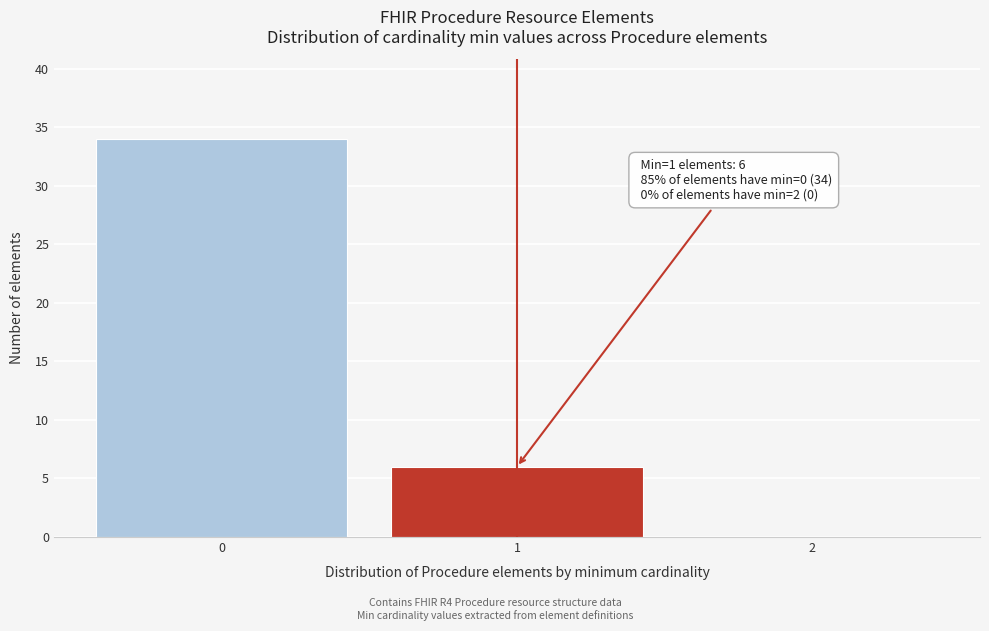

Reading left to right, transcribe all the data shown in this chart.

0=34	1=6	2=0